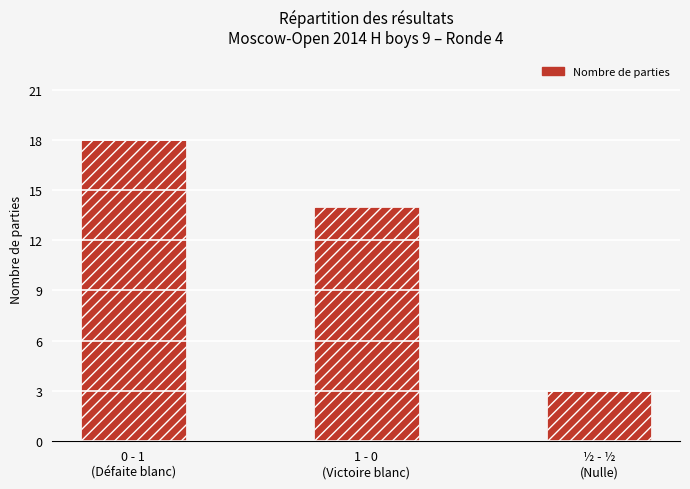

What is the ratio of the value at ½ - ½
(Nulle) to the value at 0 - 1
(Défaite blanc)?

0.2